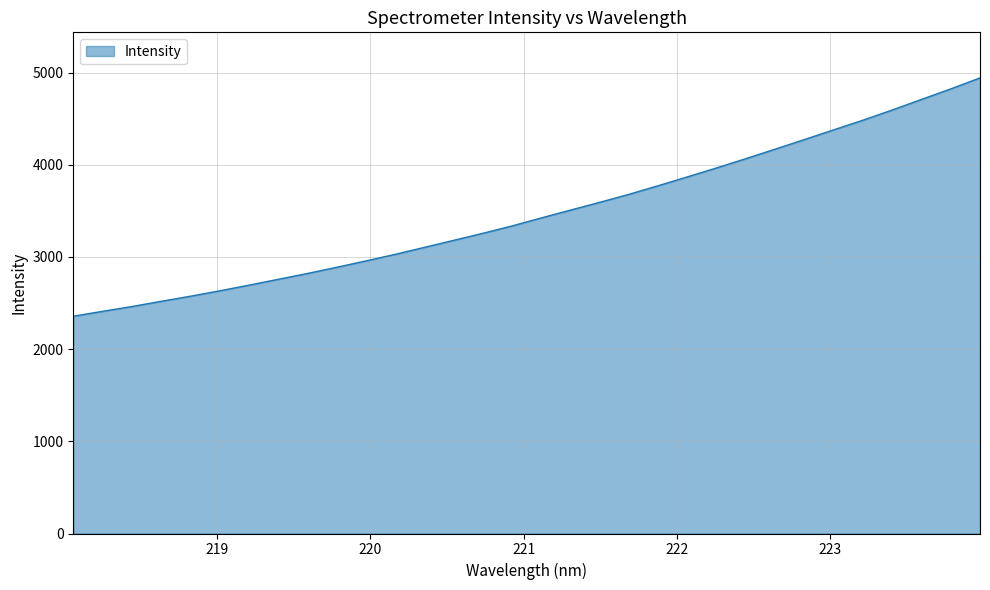

What is the greatest value displayed?

4942.2